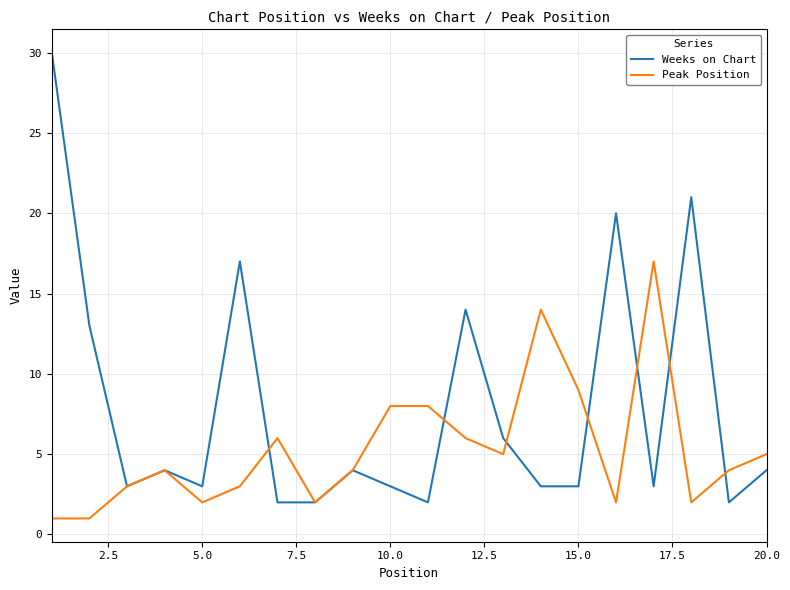

Which series has the widest spread of values?

Weeks on Chart